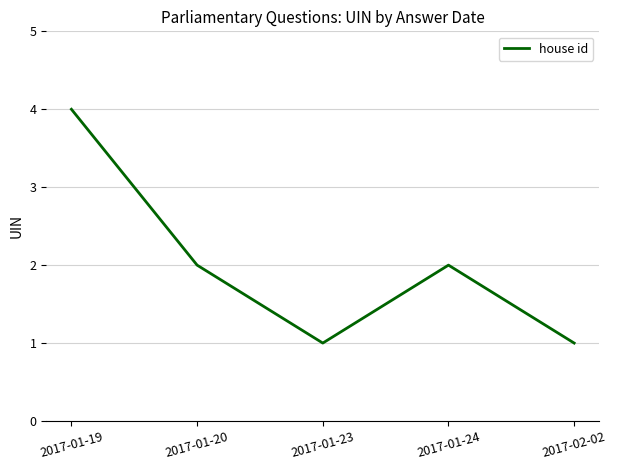

Between 2017-01-24 and 2017-01-23, which is larger?

2017-01-24